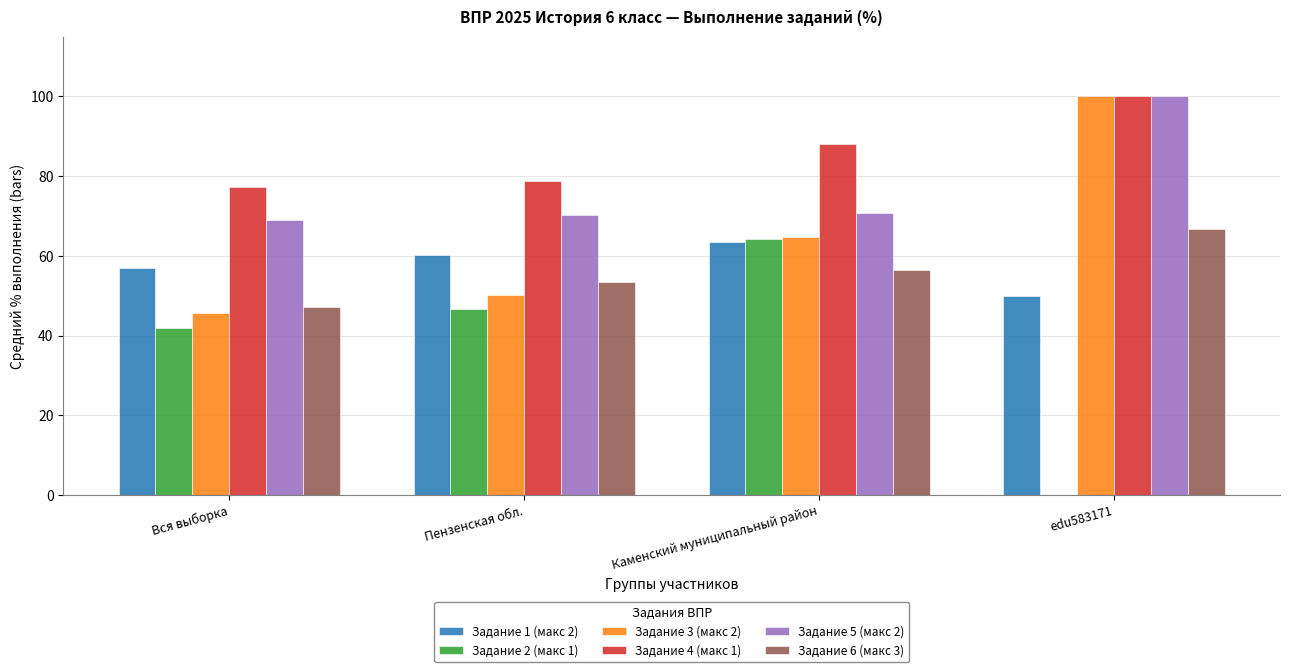

What is the sum of all Задание 3 (макс 2) values?

260.7